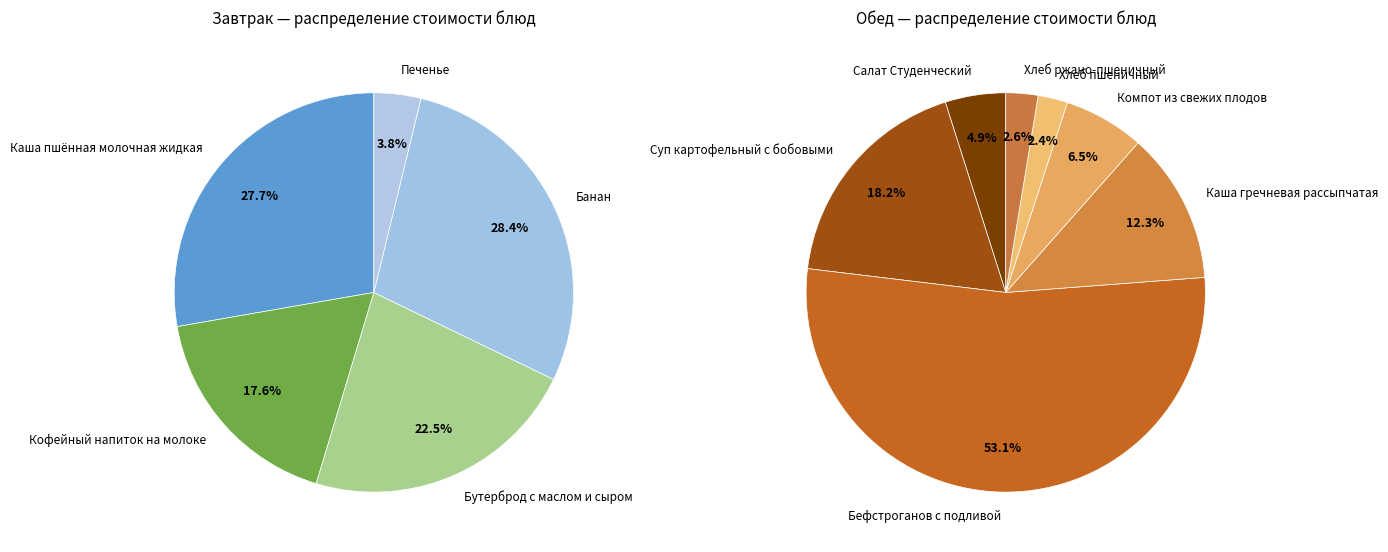

True or false: Каша гречневая рассыпчатая accounts for 1% of the total.

False